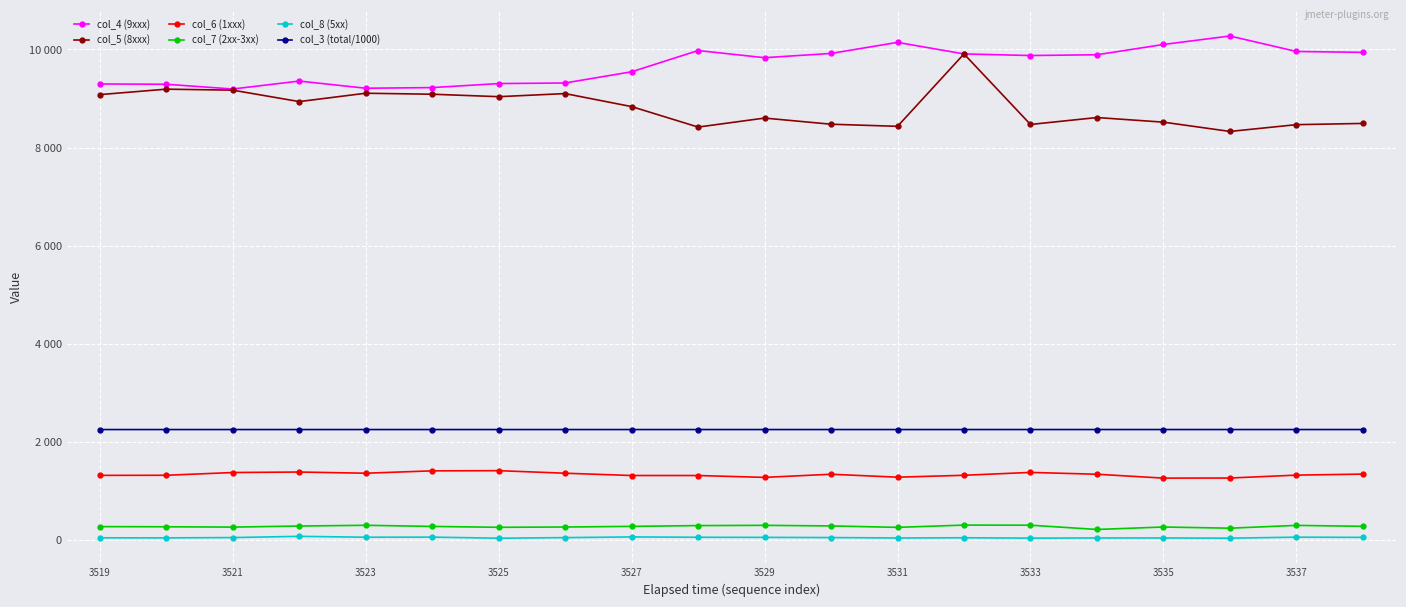

What is the difference between the maximum and second lowest values in the col_3 (total/1000) series?

0.2